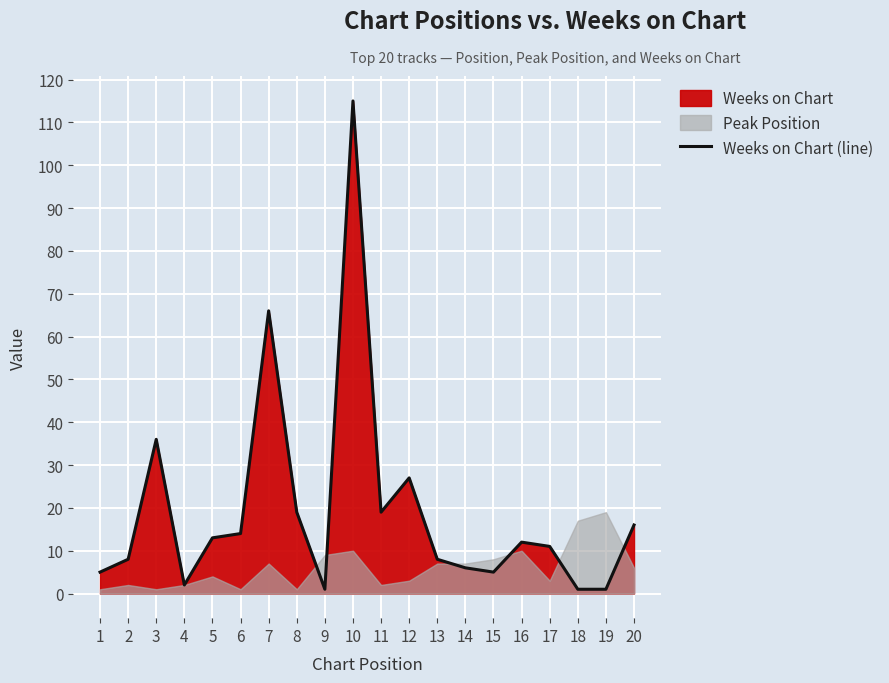

Reading left to right, what are all the values shown in this chart?

1=5	2=8	3=36	4=2	5=13	6=14	7=66	8=19	9=1	10=115	11=19	12=27	13=8	14=6	15=5	16=12	17=11	18=1	19=1	20=16